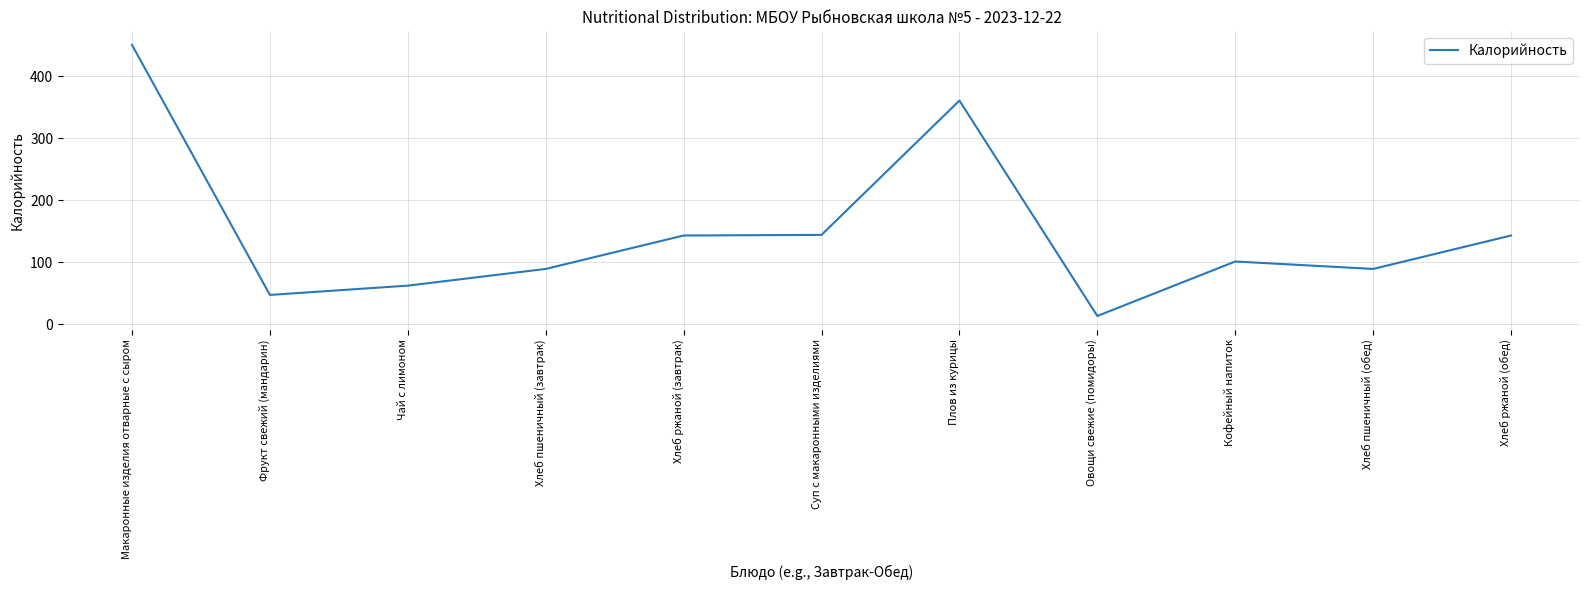

What value does the data have at Хлеб пшеничный (завтрак), to the nearest 5?

90